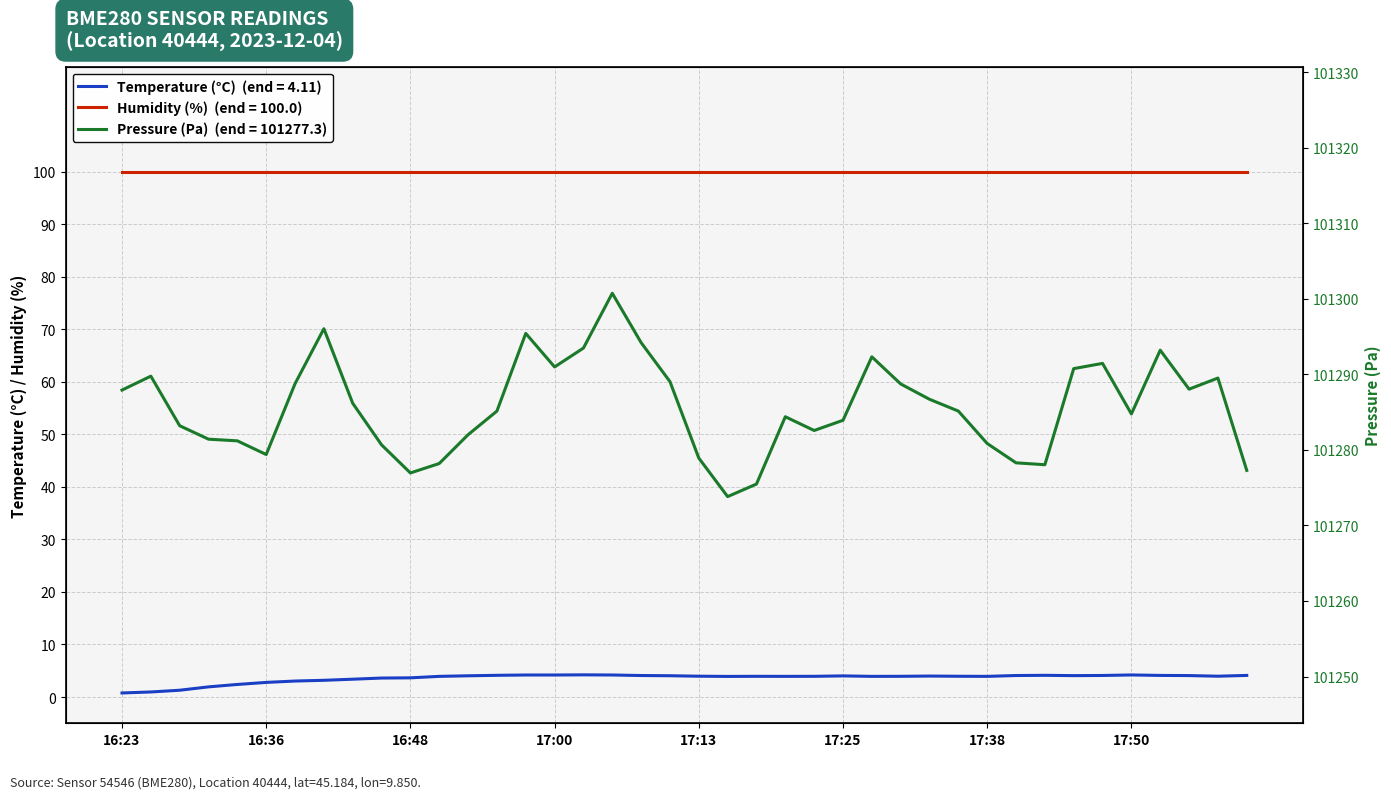

What is the value of the Temperature (°C) point at the 3rd from the left?

1.3